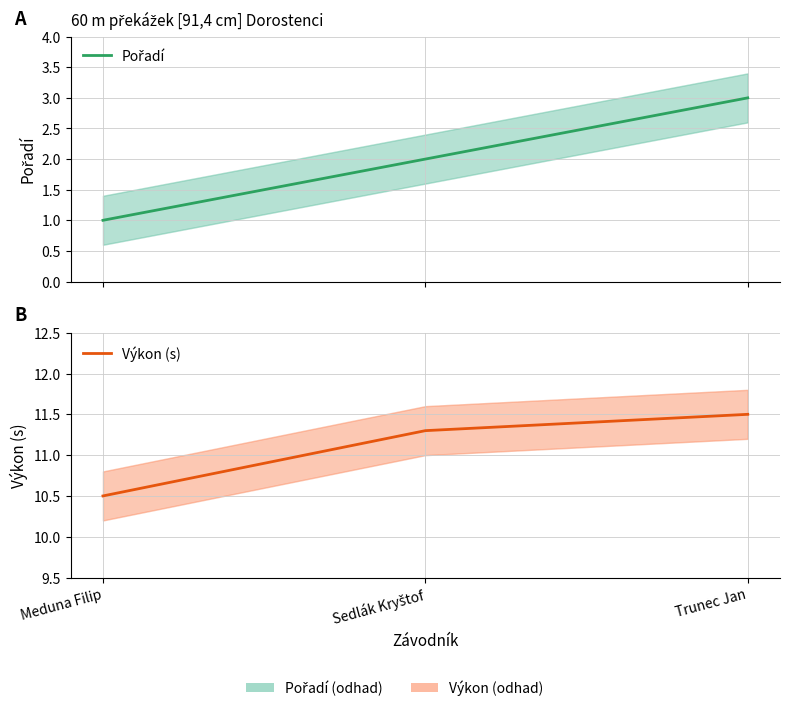

Reading left to right, what are all the values shown in this chart?

Pořadí: Meduna Filip=1.0	Sedlák Kryštof=2.0	Trunec Jan=3.0
Výkon (s): Meduna Filip=10.5	Sedlák Kryštof=11.3	Trunec Jan=11.5